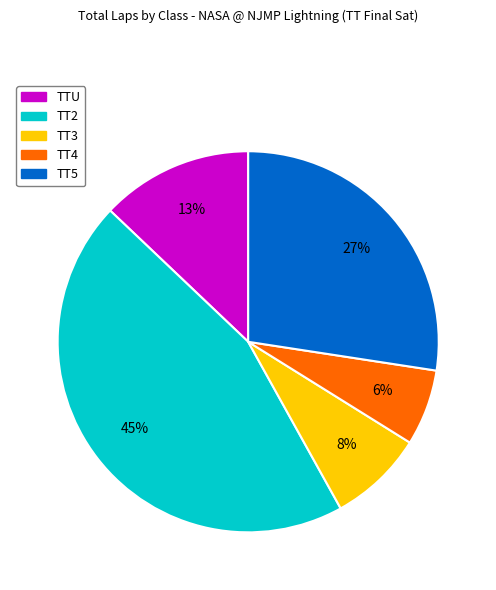

Do TT3 and TT4 together represent more than half of the pie?

No